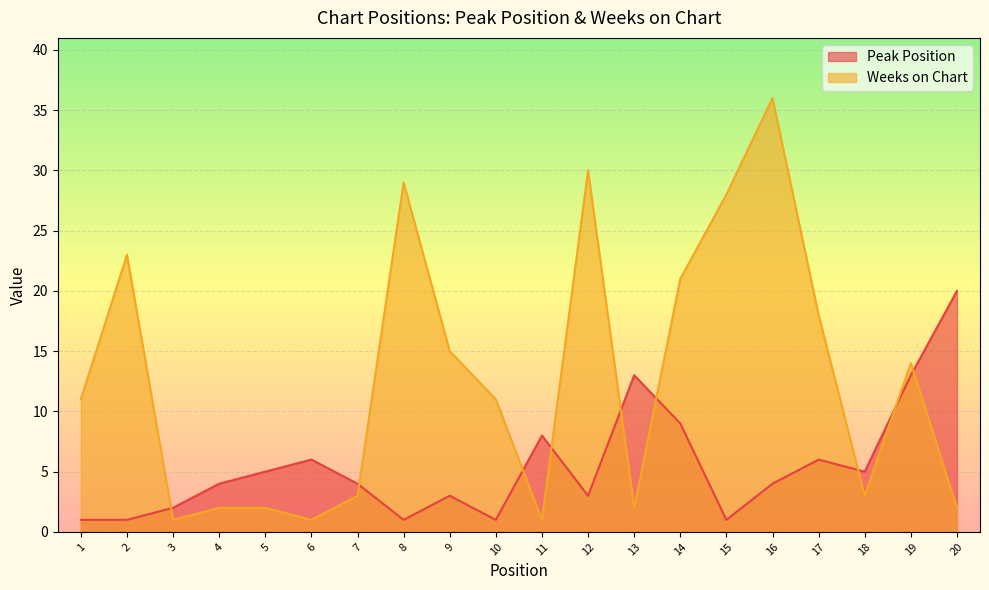

Reading right to left, what are all the values shown in this chart?

Peak Position: 20	13	5	6	4	1	9	13	3	8	1	3	1	4	6	5	4	2	1	1
Weeks on Chart: 2	14	3	18	36	28	21	2	30	1	11	15	29	3	1	2	2	1	23	11